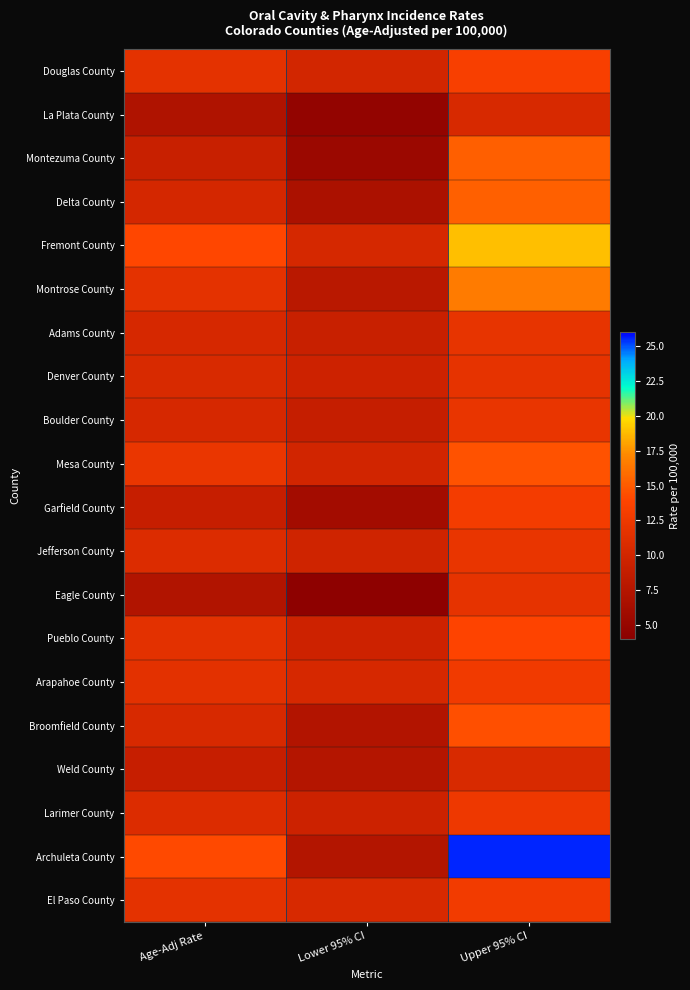

Reading right to left, list all the values displayed in this chart.

Douglas County: Upper 95% CI=13.3	Lower 95% CI=10.1	Age-Adj Rate=11.6
La Plata County: Upper 95% CI=10.5	Lower 95% CI=4.7	Age-Adj Rate=7.1
Montezuma County: Upper 95% CI=15.2	Lower 95% CI=5.4	Age-Adj Rate=9.2
Delta County: Upper 95% CI=15.3	Lower 95% CI=6.8	Age-Adj Rate=10.2
Fremont County: Upper 95% CI=18.9	Lower 95% CI=10.3	Age-Adj Rate=14.0
Montrose County: Upper 95% CI=16.6	Lower 95% CI=8.0	Age-Adj Rate=11.6
Adams County: Upper 95% CI=11.9	Lower 95% CI=9.2	Age-Adj Rate=10.4
Denver County: Upper 95% CI=11.8	Lower 95% CI=9.6	Age-Adj Rate=10.6
Boulder County: Upper 95% CI=12.0	Lower 95% CI=8.9	Age-Adj Rate=10.4
Mesa County: Upper 95% CI=14.6	Lower 95% CI=10.0	Age-Adj Rate=12.1
Garfield County: Upper 95% CI=13.0	Lower 95% CI=6.1	Age-Adj Rate=9.0
Jefferson County: Upper 95% CI=12.0	Lower 95% CI=9.8	Age-Adj Rate=10.9
Eagle County: Upper 95% CI=11.8	Lower 95% CI=4.3	Age-Adj Rate=7.3
Pueblo County: Upper 95% CI=13.8	Lower 95% CI=9.6	Age-Adj Rate=11.5
Arapahoe County: Upper 95% CI=12.7	Lower 95% CI=10.4	Age-Adj Rate=11.5
Broomfield County: Upper 95% CI=14.4	Lower 95% CI=7.4	Age-Adj Rate=10.5
Weld County: Upper 95% CI=10.6	Lower 95% CI=7.6	Age-Adj Rate=9.0
Larimer County: Upper 95% CI=12.5	Lower 95% CI=9.5	Age-Adj Rate=10.9
Archuleta County: Upper 95% CI=25.5	Lower 95% CI=7.5	Age-Adj Rate=14.2
El Paso County: Upper 95% CI=12.8	Lower 95% CI=10.5	Age-Adj Rate=11.6